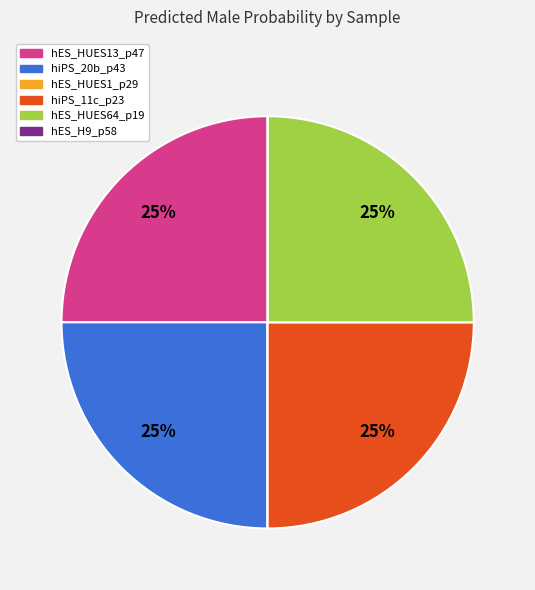

Does any single category account for the majority?

No